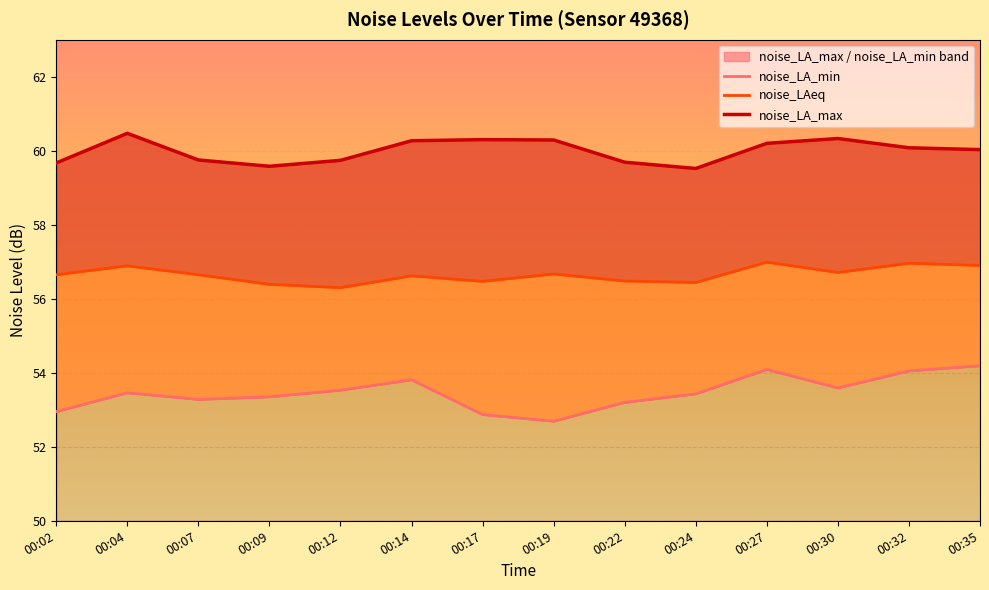

What is the spread (max minus min) of values at 00:14?

6.5